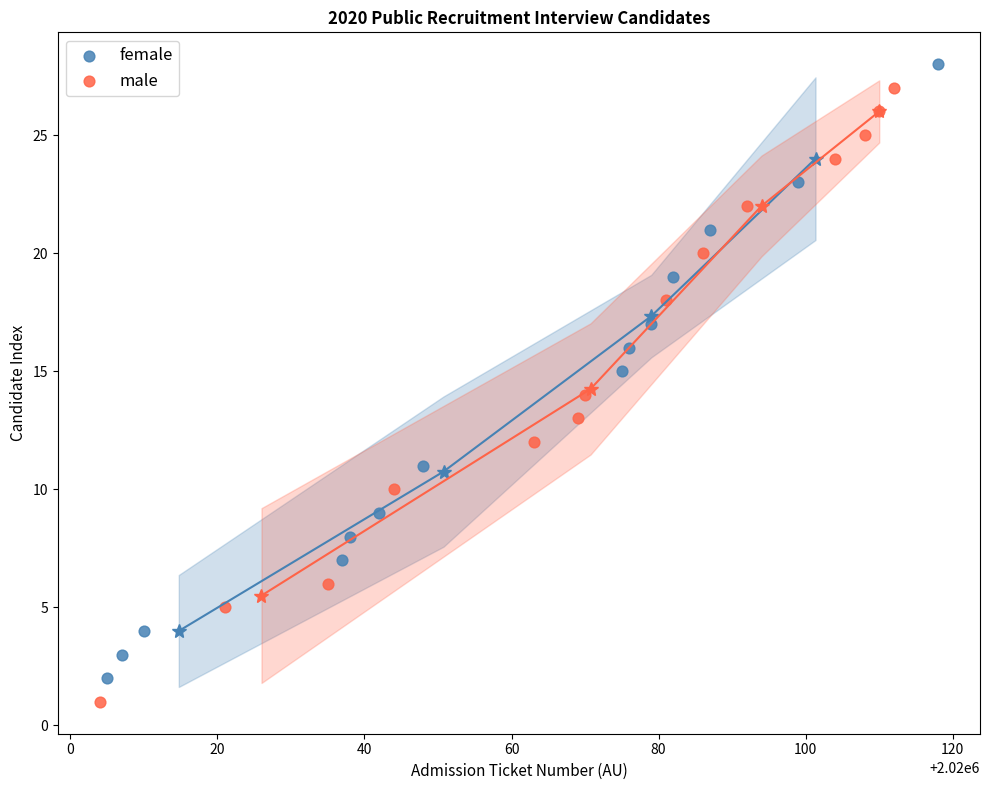

Which series contains the lowest Y value?

male